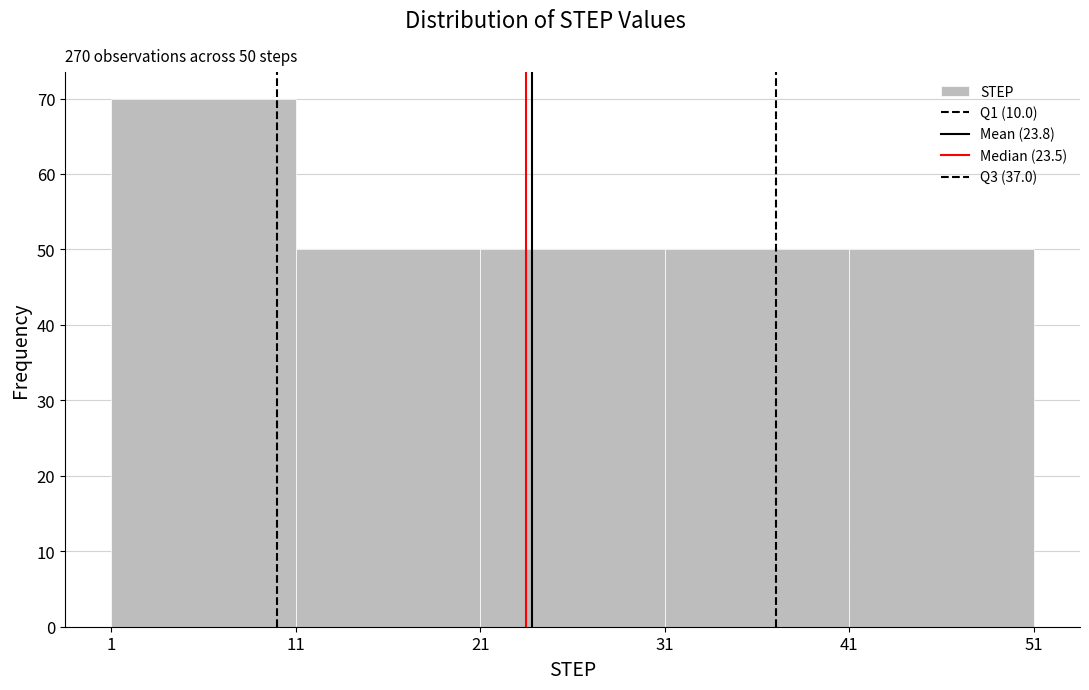

Which range on the x-axis has the tallest bar?

1 to 11